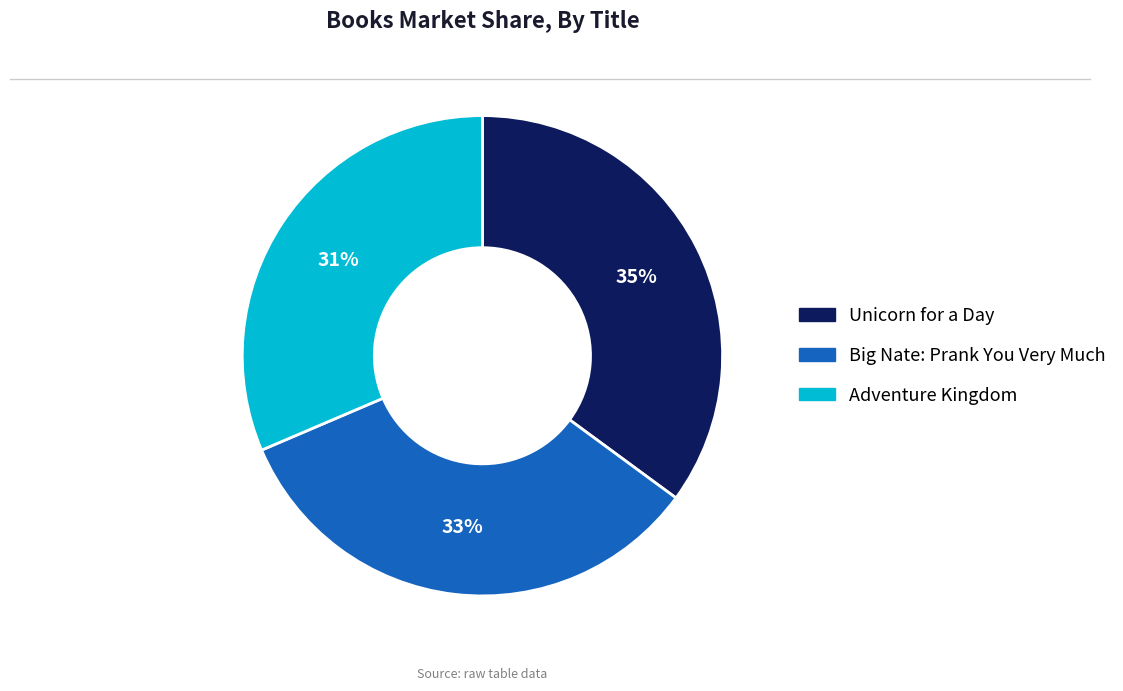

How many segments does this pie chart have?

3